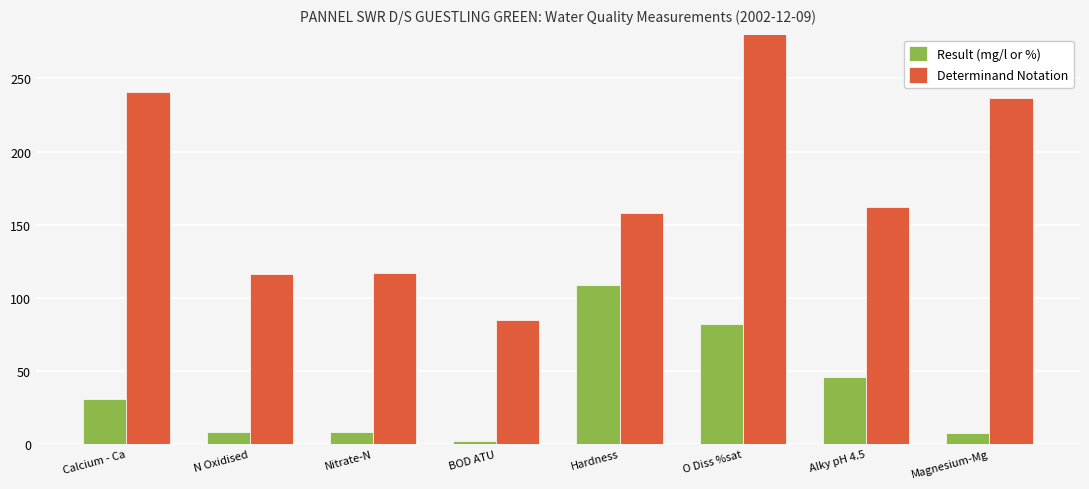

Reading left to right, transcribe all the data shown in this chart.

Result (mg/l or %): 31.1	7.9	7.9	2.1	109.0	82.0	46.0	7.5
Determinand Notation: 241.0	116.0	117.0	85.0	158.0	9901.0	162.0	237.0